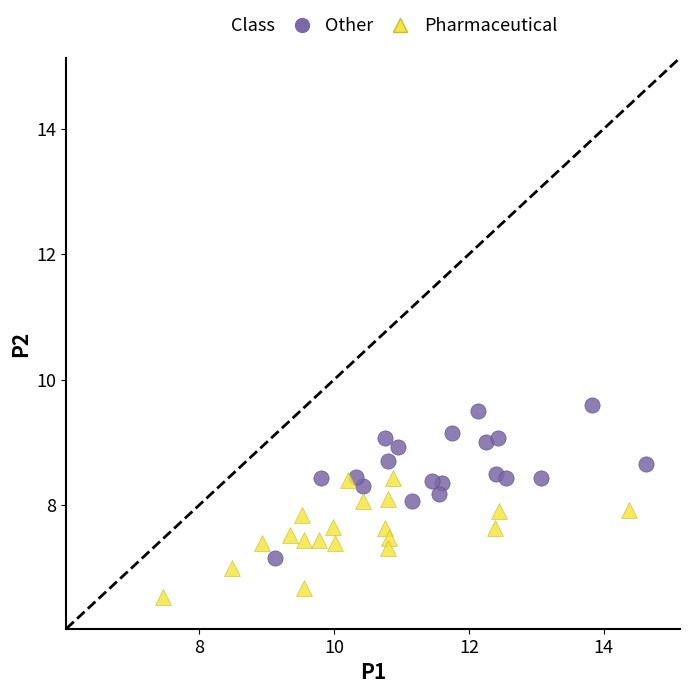

Which series reaches the maximum Y coordinate?

Other